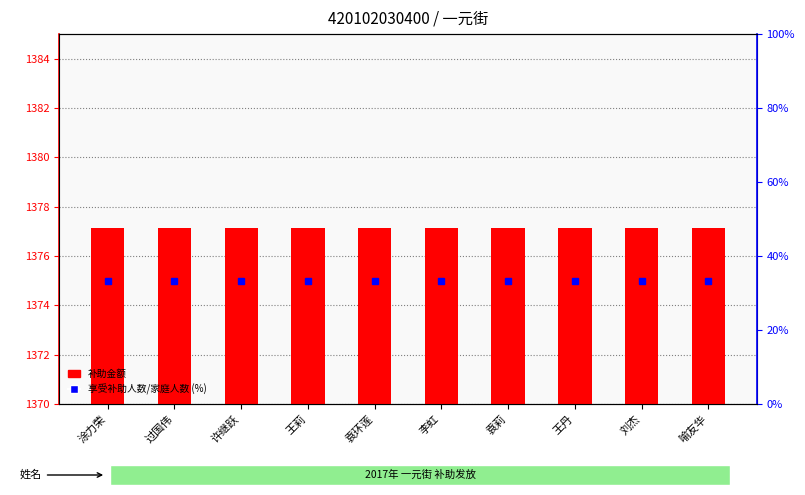

What is the smallest value displayed?

33.3